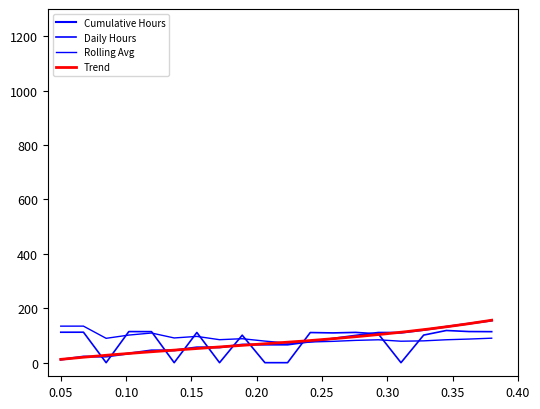

Rank the categories by Rolling Avg value from highest to lowest.

22, 21, 26, 25, 28, 27, 10, 23, 30, 9, 29, 8, 5, 4, 7, 31, 6, 3, 2, 1